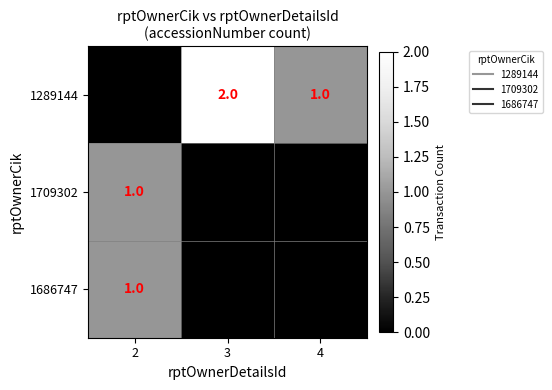

Between 2 and 3, which series saw the biggest shift?

1289144